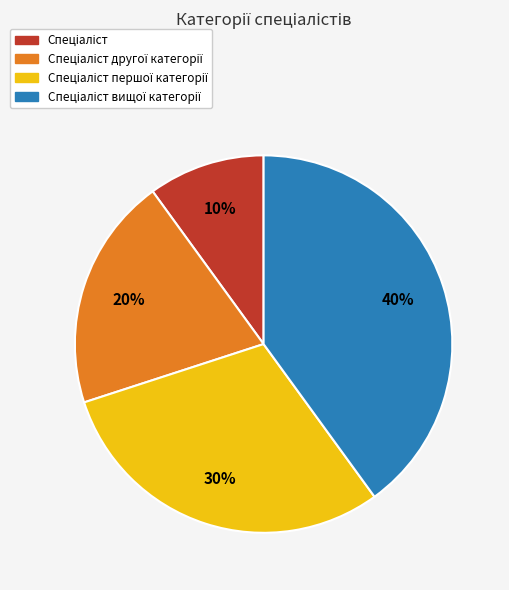

Is there a majority slice in this chart?

No